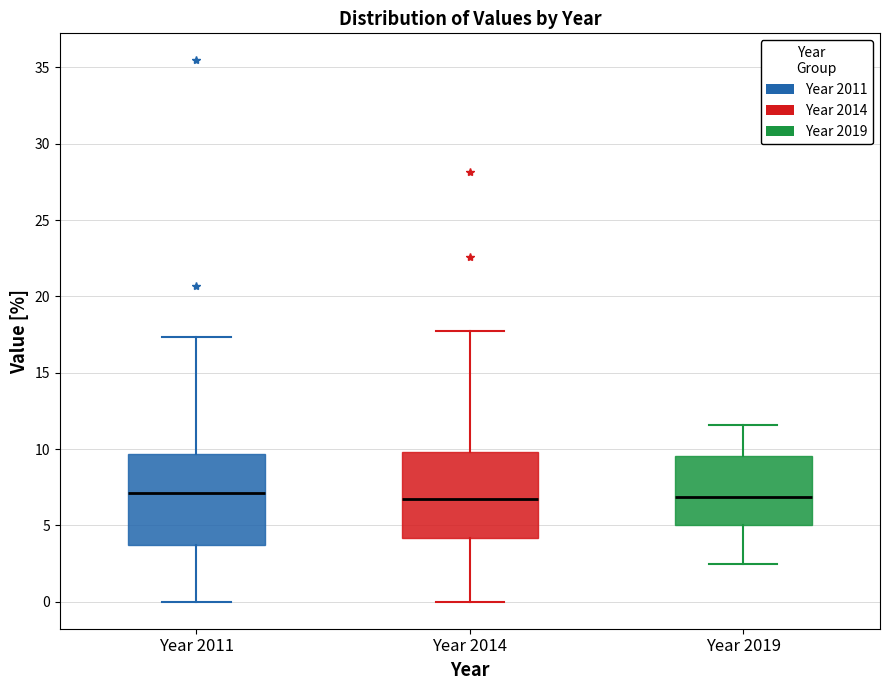

Where does the lower whisker of the box for Year 2011 end on the y-axis? The values are not printed on the chart, so give them approximately, as read against the axis.

0.0